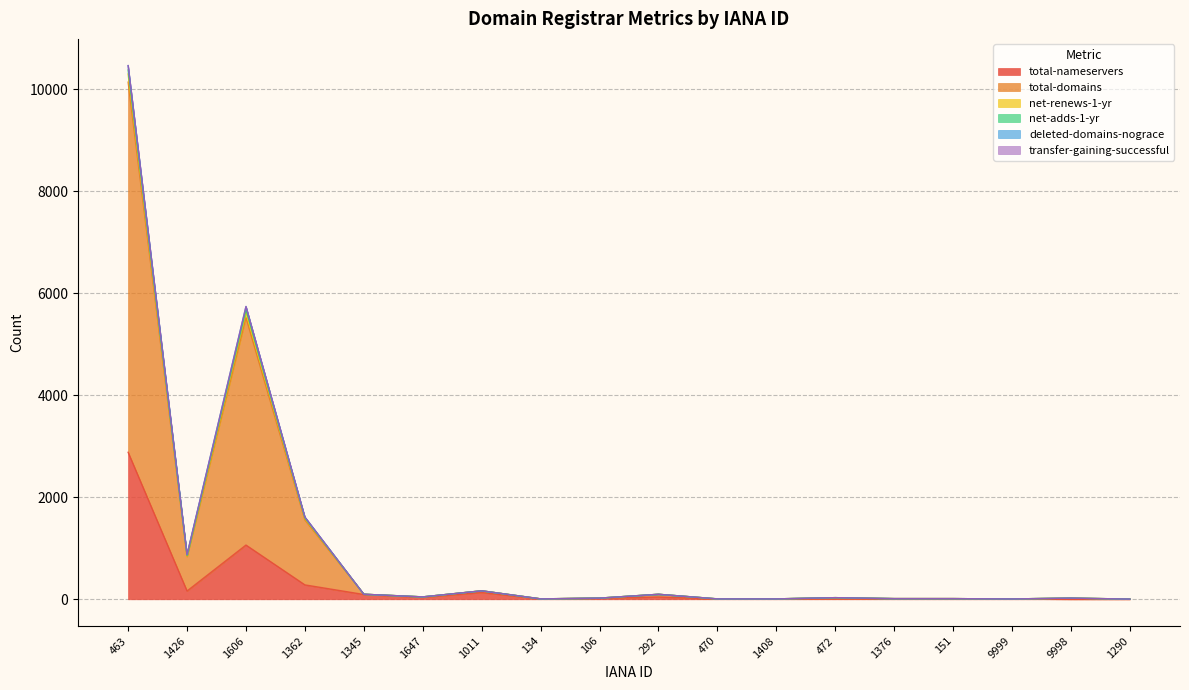

What position from the right is 151?

4